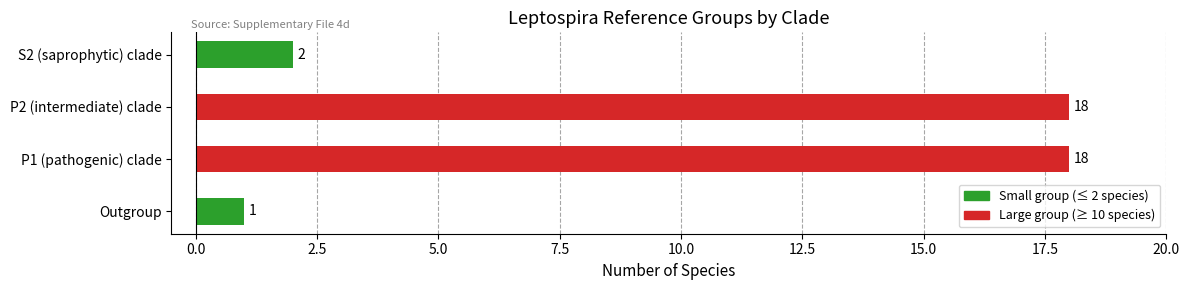

What is the difference between the maximum and second lowest values?

16